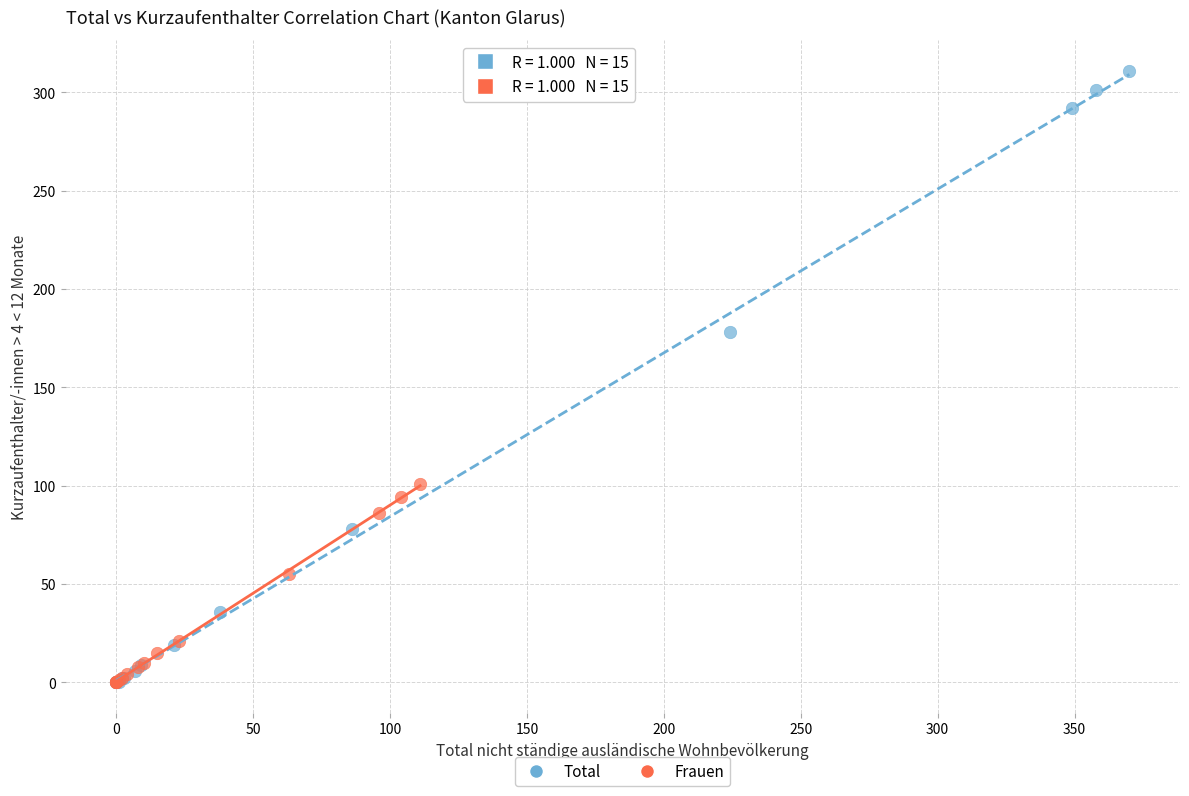

Which series reaches the maximum Y coordinate?

Total